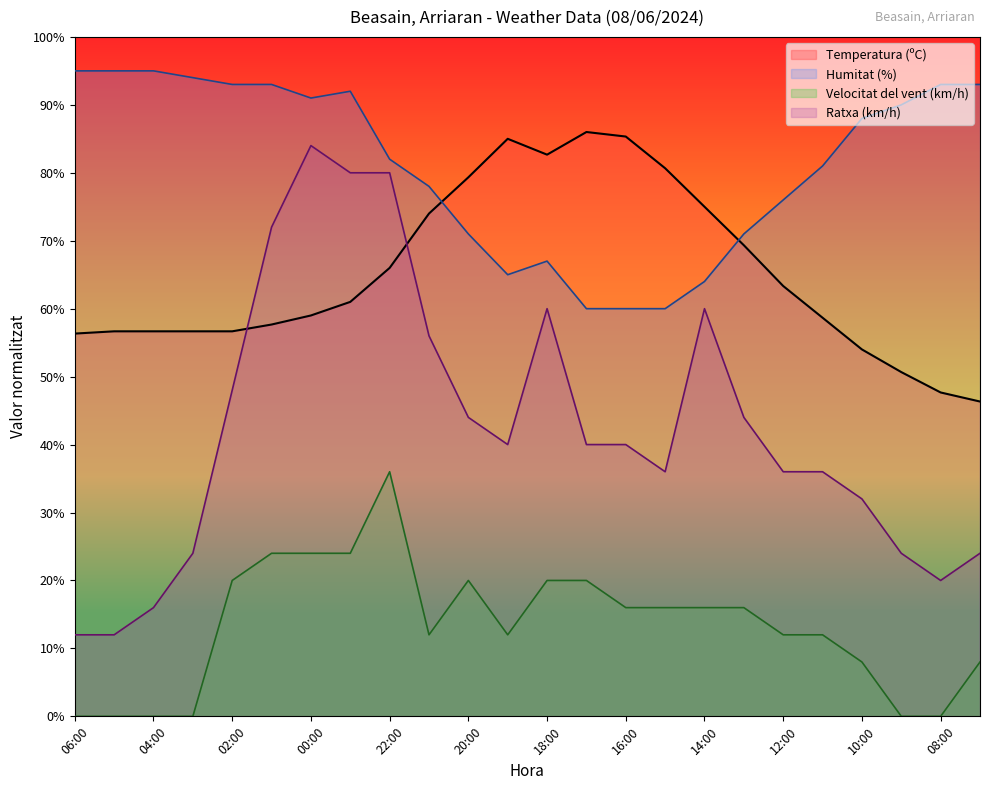

Reading right to left, extract all data points from this chart.

Temperatura (ºC): 07:00=46.3	08:00=47.7	09:00=50.7	10:00=54.0	11:00=58.7	12:00=63.3	13:00=69.3	14:00=75.0	15:00=80.7	16:00=85.3	17:00=86.0	18:00=82.7	19:00=85.0	20:00=79.3	21:00=74.0	22:00=66.0	23:00=61.0	00:00=59.0	01:00=57.7	02:00=56.7	03:00=56.7	04:00=56.7	05:00=56.7	06:00=56.3
Humitat (%): 07:00=93.0	08:00=93.0	09:00=90.0	10:00=88.0	11:00=81.0	12:00=76.0	13:00=71.0	14:00=64.0	15:00=60.0	16:00=60.0	17:00=60.0	18:00=67.0	19:00=65.0	20:00=71.0	21:00=78.0	22:00=82.0	23:00=92.0	00:00=91.0	01:00=93.0	02:00=93.0	03:00=94.0	04:00=95.0	05:00=95.0	06:00=95.0
Velocitat del vent (km/h): 07:00=8.0	08:00=0.0	09:00=0.0	10:00=8.0	11:00=12.0	12:00=12.0	13:00=16.0	14:00=16.0	15:00=16.0	16:00=16.0	17:00=20.0	18:00=20.0	19:00=12.0	20:00=20.0	21:00=12.0	22:00=36.0	23:00=24.0	00:00=24.0	01:00=24.0	02:00=20.0	03:00=0.0	04:00=0.0	05:00=0.0	06:00=0.0
Ratxa (km/h): 07:00=24.0	08:00=20.0	09:00=24.0	10:00=32.0	11:00=36.0	12:00=36.0	13:00=44.0	14:00=60.0	15:00=36.0	16:00=40.0	17:00=40.0	18:00=60.0	19:00=40.0	20:00=44.0	21:00=56.0	22:00=80.0	23:00=80.0	00:00=84.0	01:00=72.0	02:00=48.0	03:00=24.0	04:00=16.0	05:00=12.0	06:00=12.0